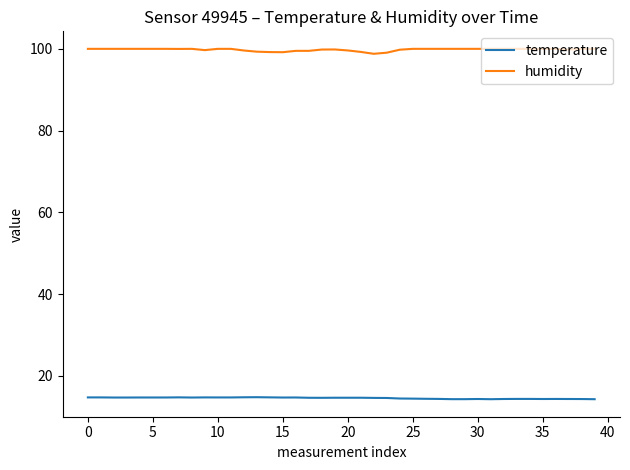

What is the minimum value for temperature?

14.3